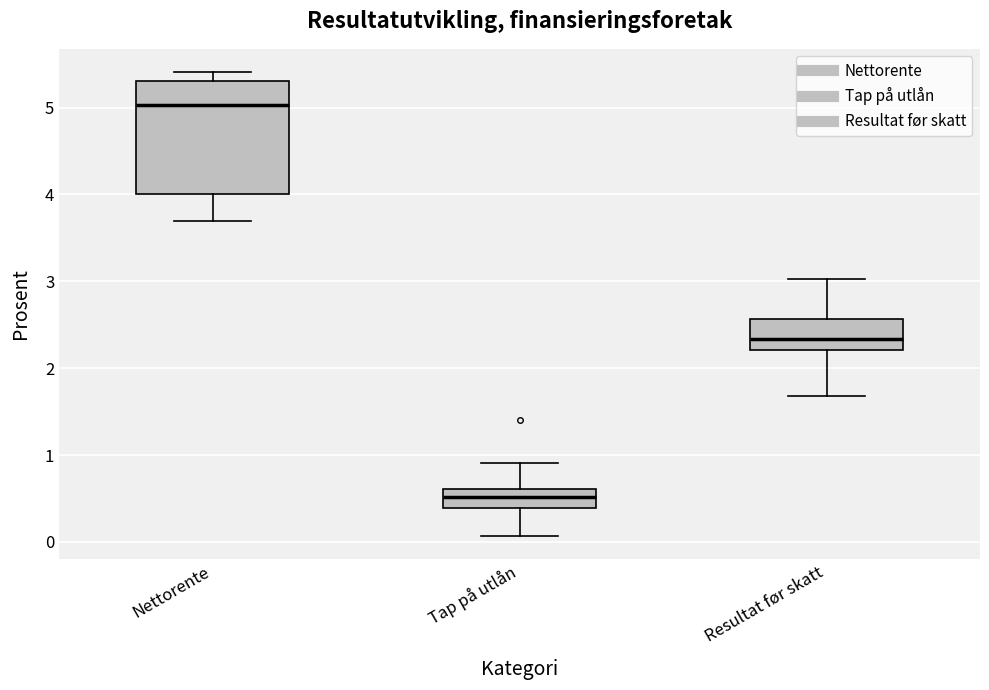

Reading left to right, transcribe this box plot: for each box, give where its median line is, the range the box spans, and where its two whiskers end, as read against the y-axis. The values are not printed on the chart, so give them approximately, as read against the axis.

Nettorente: median 5.0, box 4.0 to 5.3, whiskers 3.7 to 5.4
Tap på utlån: median 0.5, box 0.4 to 0.6, whiskers 0.1 to 0.9
Resultat før skatt: median 2.3, box 2.2 to 2.6, whiskers 1.7 to 3.0